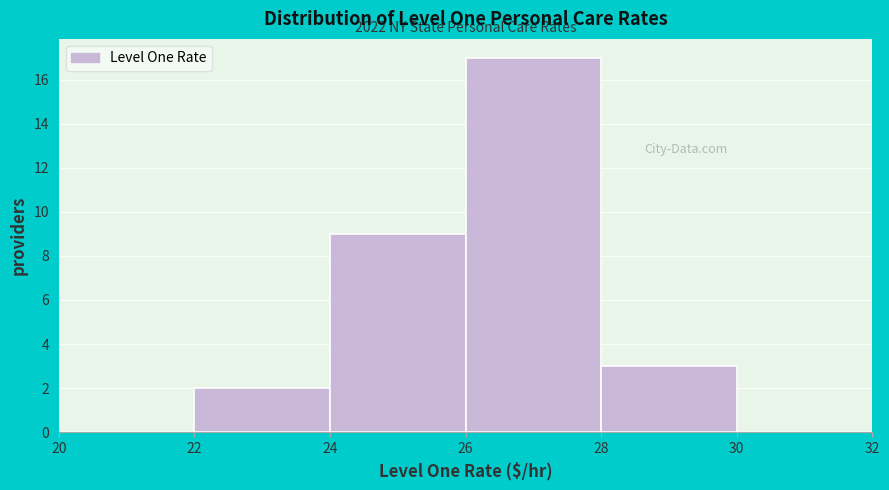

Over which range of the x-axis is the bar tallest?

26 to 28